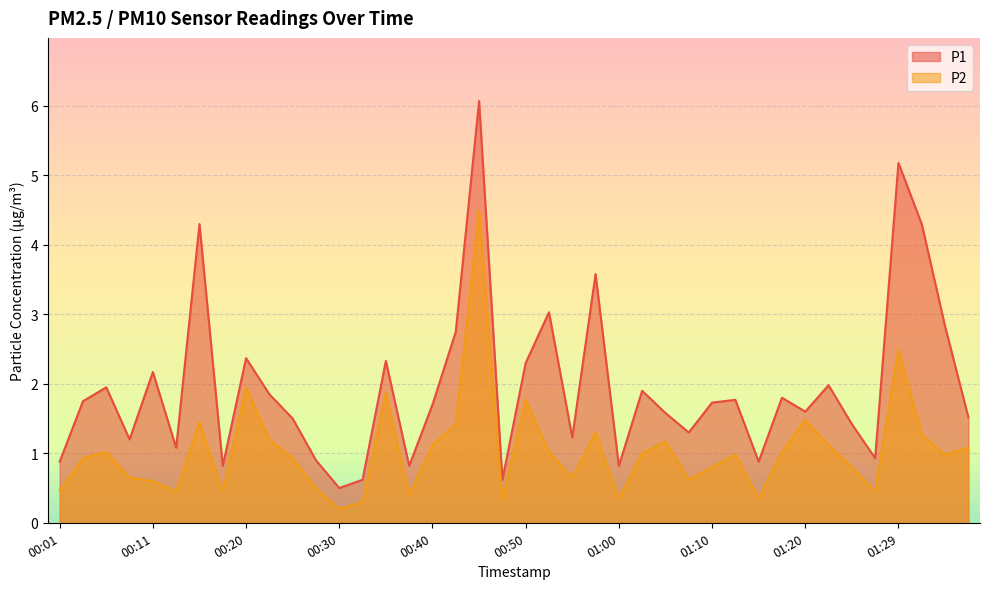

How many lines are shown in the chart?

2